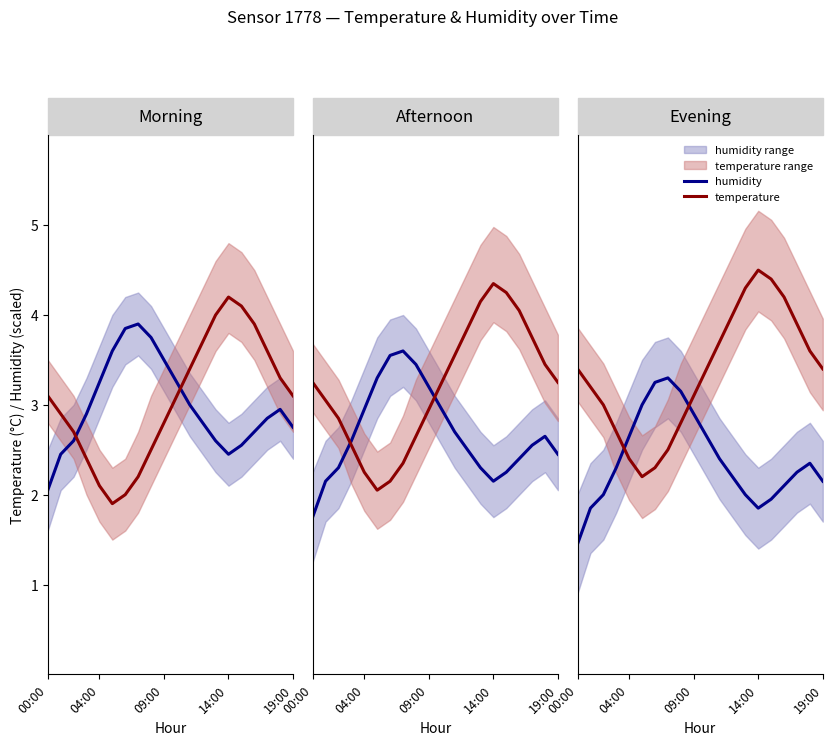

What is the label of the 16th point from the left?

15